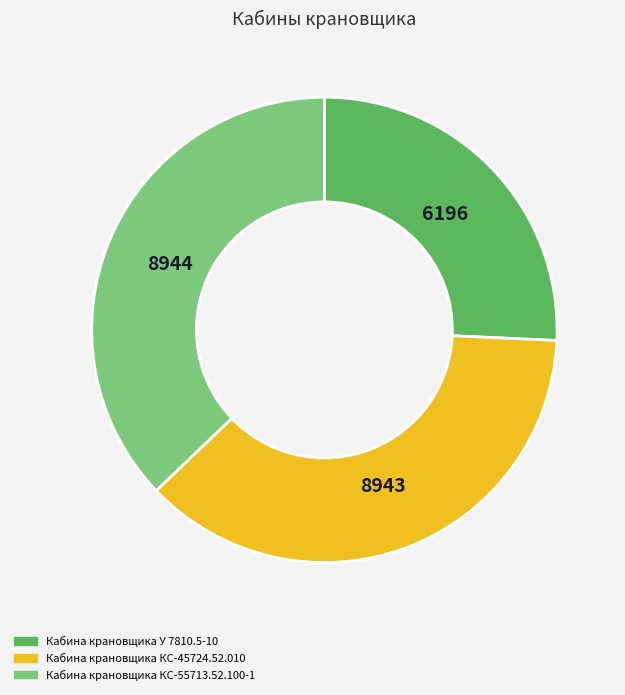

How many segments does this pie chart have?

3